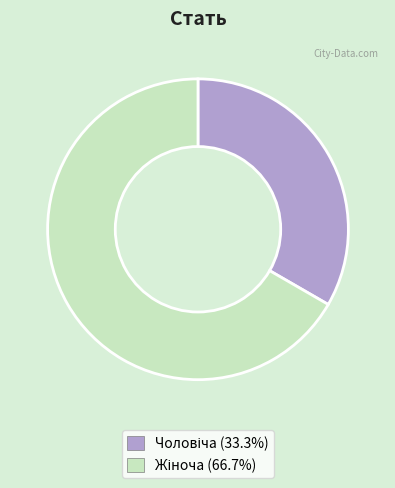

Does any single category account for the majority?

Yes